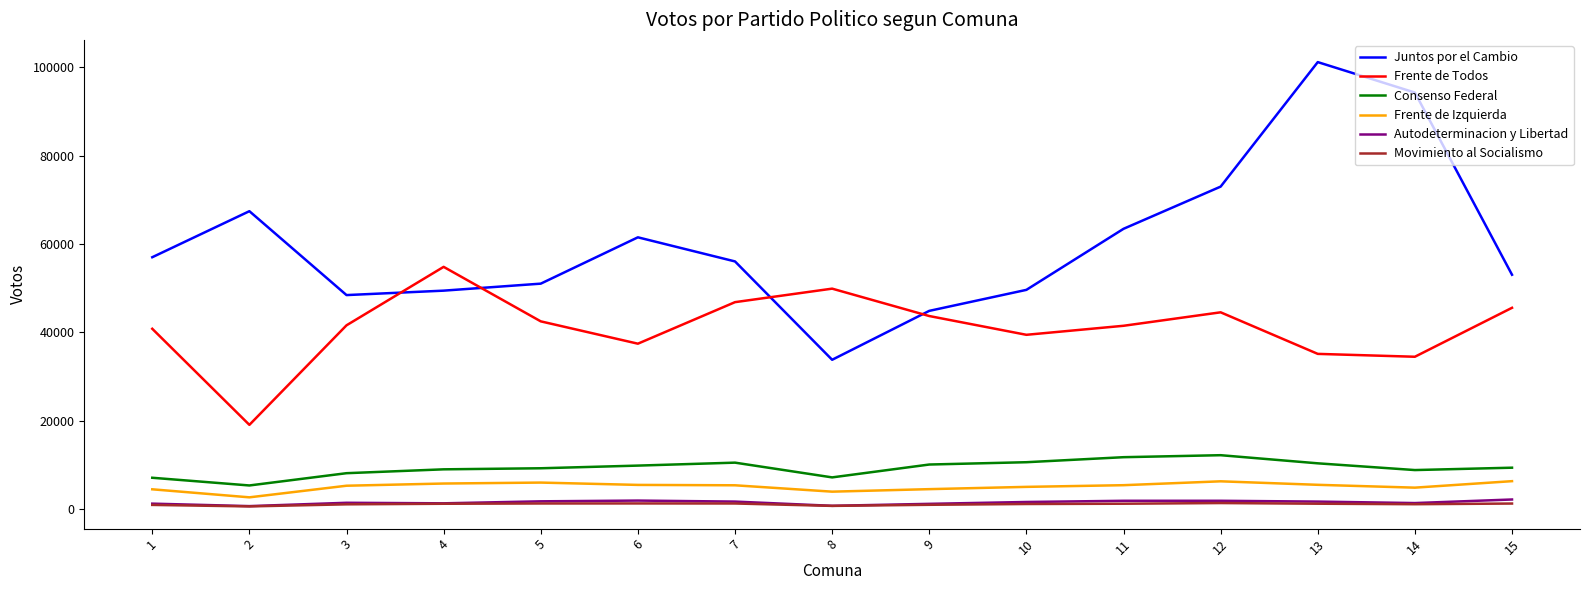

How many distinct data groups are displayed?

6